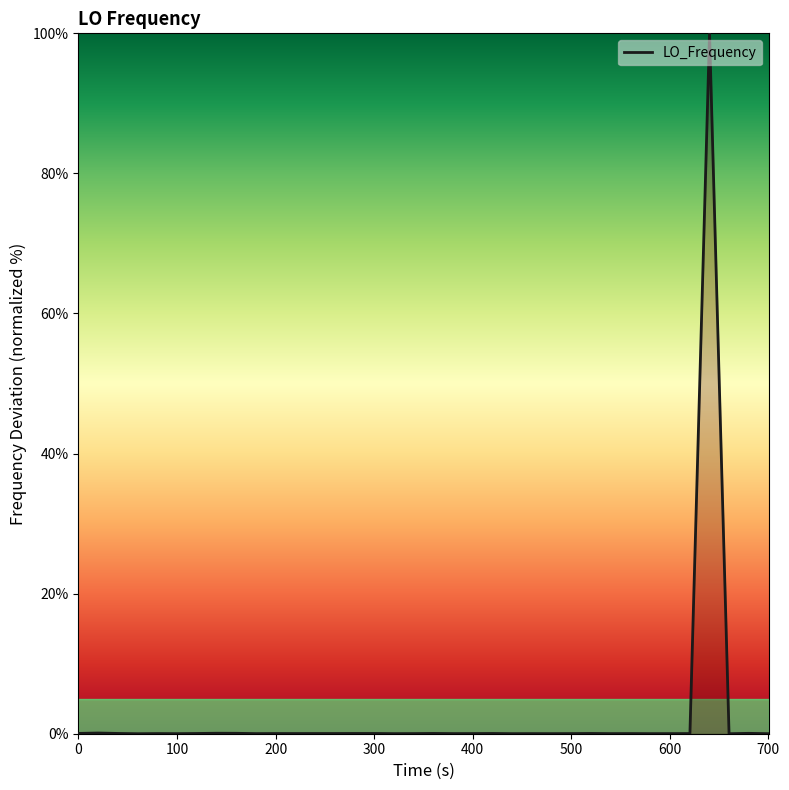

What is the greatest value displayed?

100.0